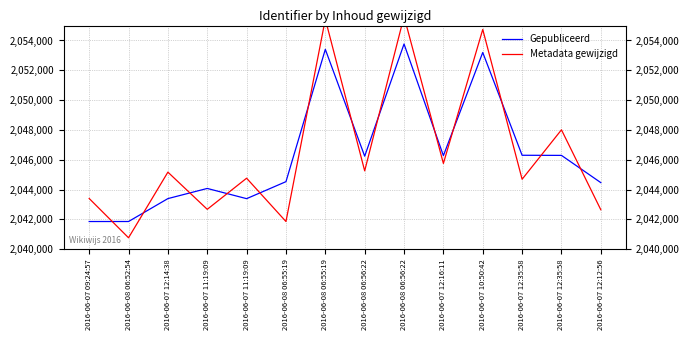

Is it true that Metadata gewijzigd equals 2921752 at 2016-06-07 11:19:09?

False